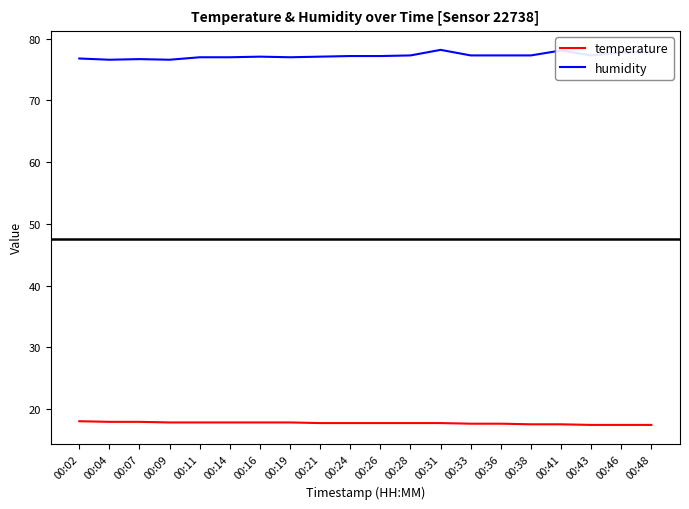

What is the total value across all series at 00:16?

94.9